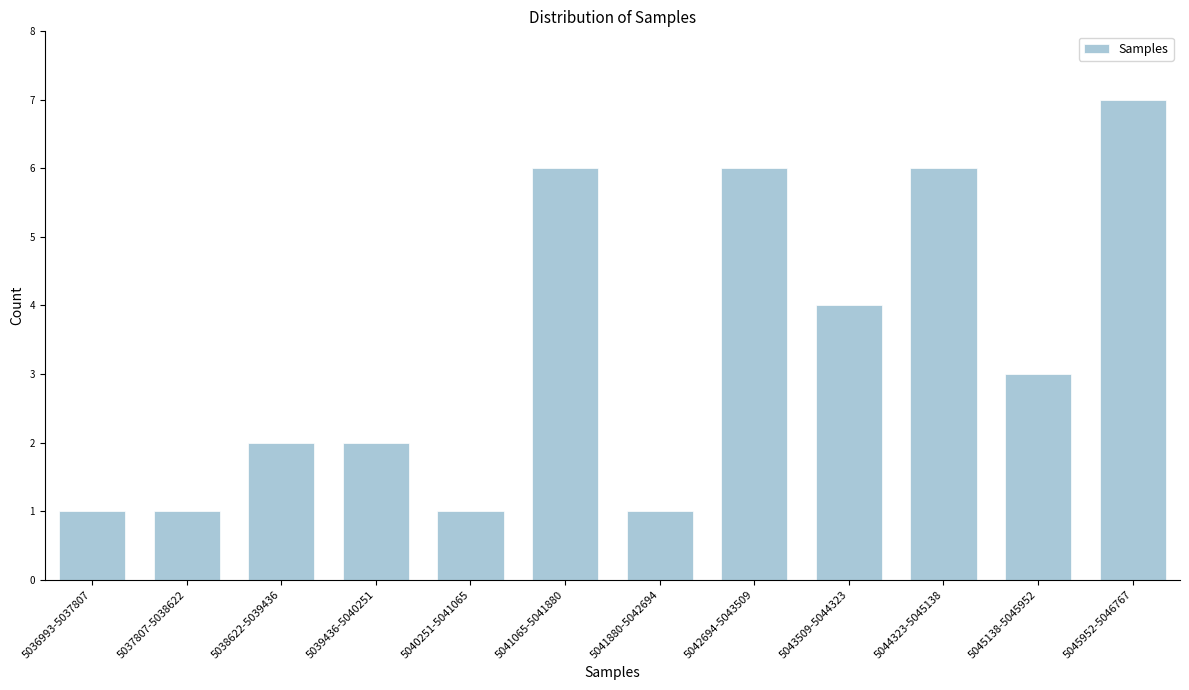

Reading left to right, list all the values displayed in this chart.

5036993-5037807=1	5037807-5038622=1	5038622-5039436=2	5039436-5040251=2	5040251-5041065=1	5041065-5041880=6	5041880-5042694=1	5042694-5043509=6	5043509-5044323=4	5044323-5045138=6	5045138-5045952=3	5045952-5046767=7